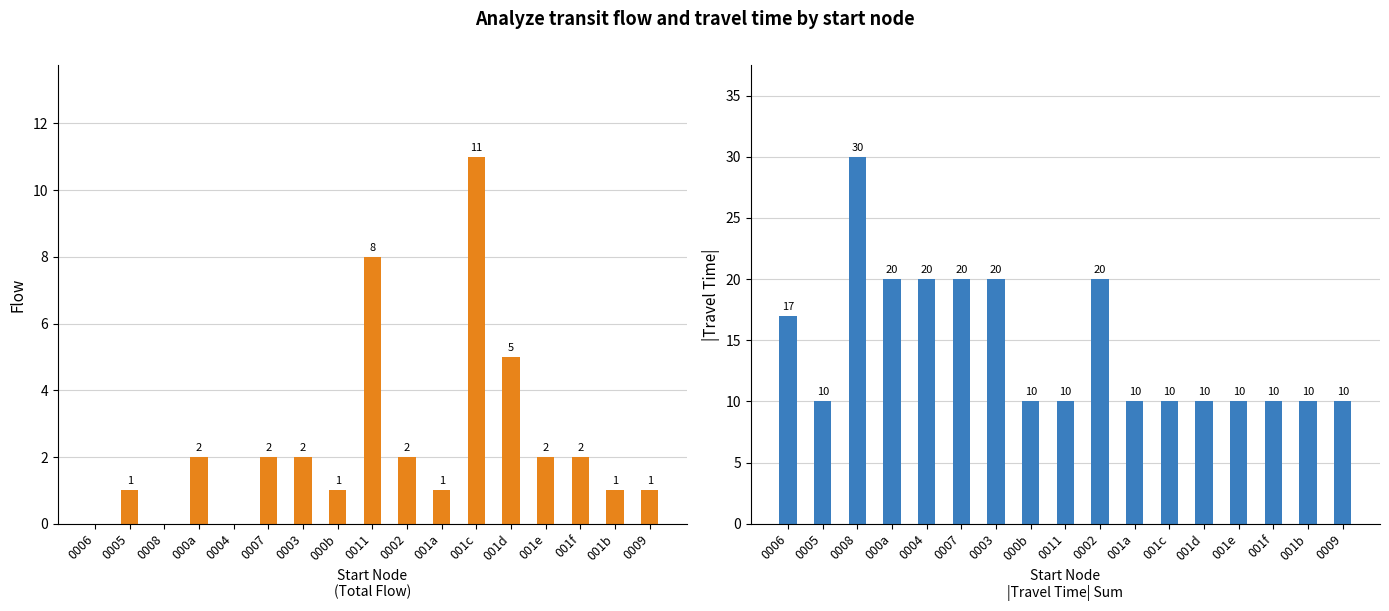

Reading left to right, list all the values displayed in this chart.

Flow: 0	1	0	2	0	2	2	1	8	2	1	11	5	2	2	1	1
|Travel Time|: 17	10	30	20	20	20	20	10	10	20	10	10	10	10	10	10	10